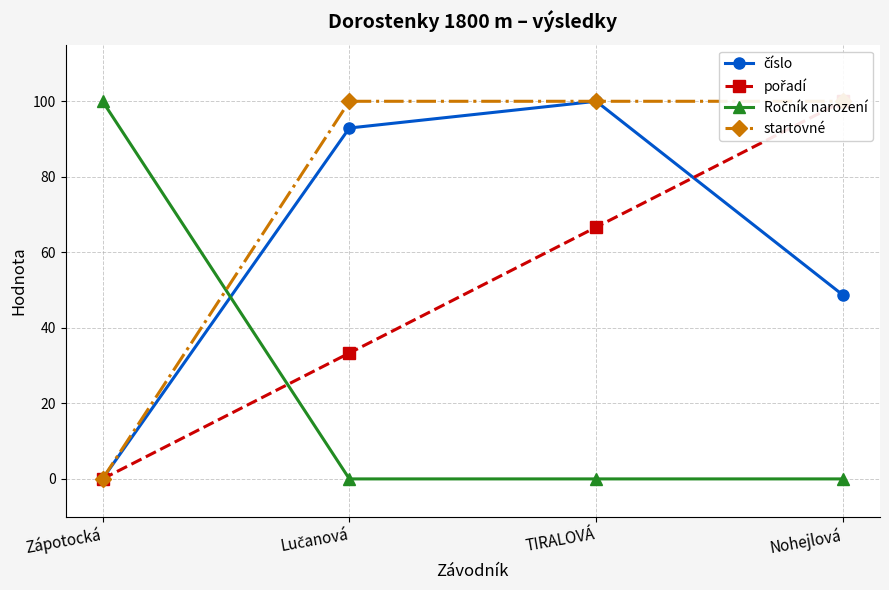

What is the label of the 2nd point from the right?

TIRALOVÁ